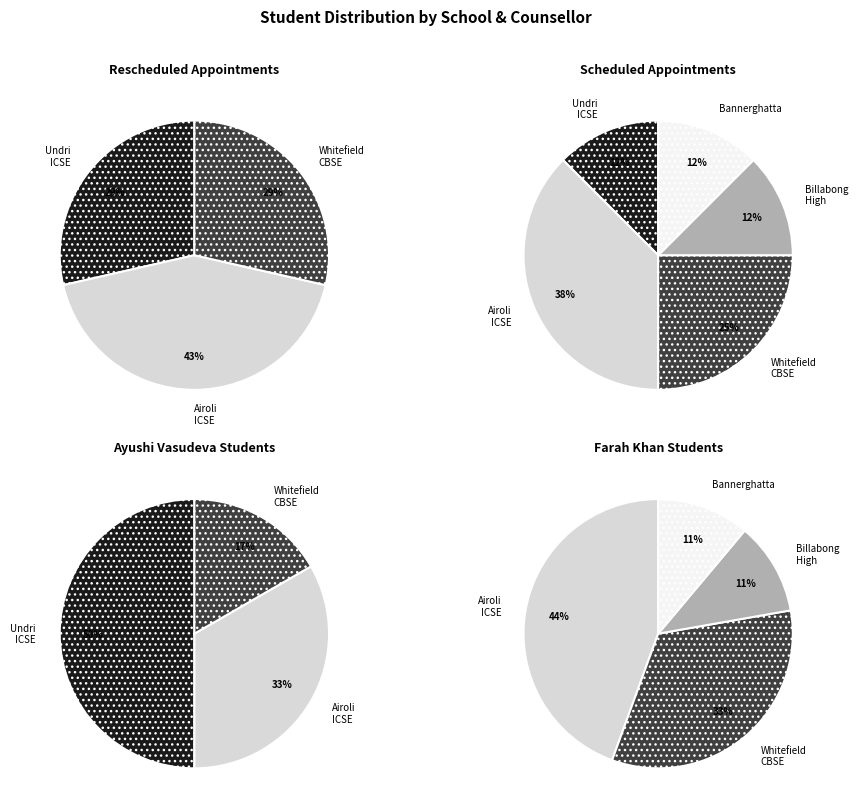

Count the number of slices in the pie.

5